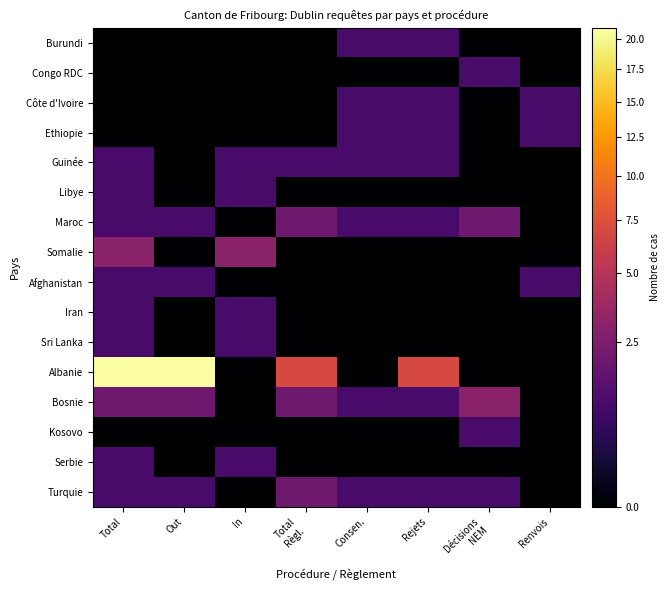

Reading left to right, transcribe all the data shown in this chart.

Burundi: Total=0	Out=0	In=0	Total
Règl.=0	Consen.=1	Rejets=1	Décisions
NEM=0	Renvois=0
Congo RDC: Total=0	Out=0	In=0	Total
Règl.=0	Consen.=0	Rejets=0	Décisions
NEM=1	Renvois=0
Côte d'Ivoire: Total=0	Out=0	In=0	Total
Règl.=0	Consen.=1	Rejets=1	Décisions
NEM=0	Renvois=1
Ethiopie: Total=0	Out=0	In=0	Total
Règl.=0	Consen.=1	Rejets=1	Décisions
NEM=0	Renvois=1
Guinée: Total=1	Out=0	In=1	Total
Règl.=1	Consen.=1	Rejets=1	Décisions
NEM=0	Renvois=0
Libye: Total=1	Out=0	In=1	Total
Règl.=0	Consen.=0	Rejets=0	Décisions
NEM=0	Renvois=0
Maroc: Total=1	Out=1	In=0	Total
Règl.=2	Consen.=1	Rejets=1	Décisions
NEM=2	Renvois=0
Somalie: Total=3	Out=0	In=3	Total
Règl.=0	Consen.=0	Rejets=0	Décisions
NEM=0	Renvois=0
Afghanistan: Total=1	Out=1	In=0	Total
Règl.=0	Consen.=0	Rejets=0	Décisions
NEM=0	Renvois=1
Iran: Total=1	Out=0	In=1	Total
Règl.=0	Consen.=0	Rejets=0	Décisions
NEM=0	Renvois=0
Sri Lanka: Total=1	Out=0	In=1	Total
Règl.=0	Consen.=0	Rejets=0	Décisions
NEM=0	Renvois=0
Albanie: Total=21	Out=21	In=0	Total
Règl.=7	Consen.=0	Rejets=7	Décisions
NEM=0	Renvois=0
Bosnie: Total=2	Out=2	In=0	Total
Règl.=2	Consen.=1	Rejets=1	Décisions
NEM=3	Renvois=0
Kosovo: Total=0	Out=0	In=0	Total
Règl.=0	Consen.=0	Rejets=0	Décisions
NEM=1	Renvois=0
Serbie: Total=1	Out=0	In=1	Total
Règl.=0	Consen.=0	Rejets=0	Décisions
NEM=0	Renvois=0
Turquie: Total=1	Out=1	In=0	Total
Règl.=2	Consen.=1	Rejets=1	Décisions
NEM=1	Renvois=0